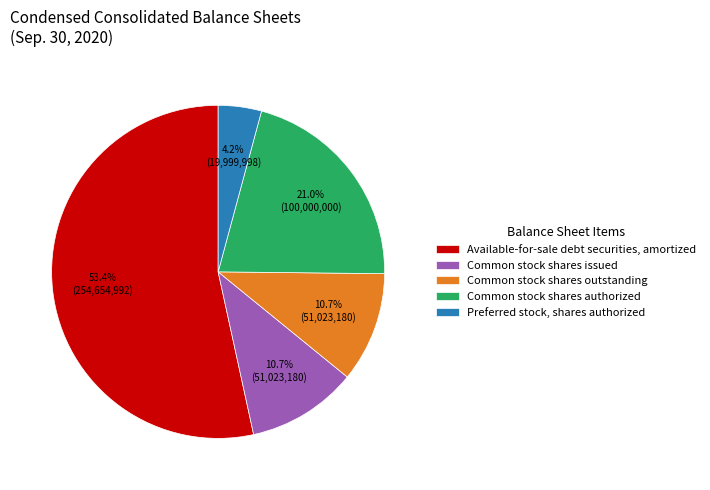

Does Common stock shares authorized represent more than half of the total?

No